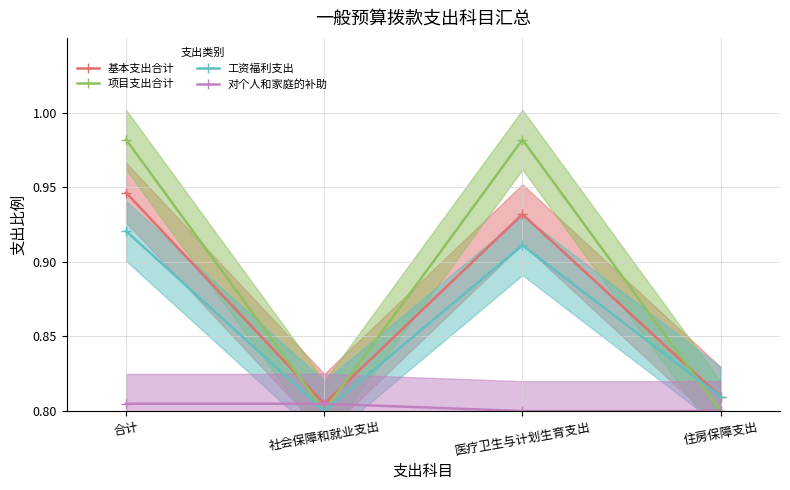

What position from the right is 住房保障支出?

1